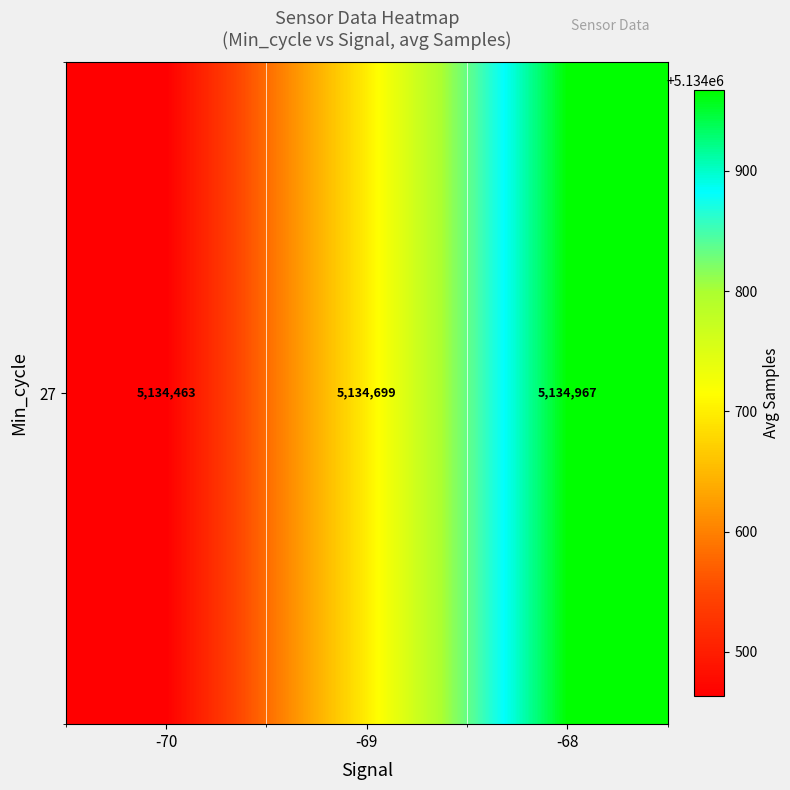

What is the sum of all values?

15404129.6